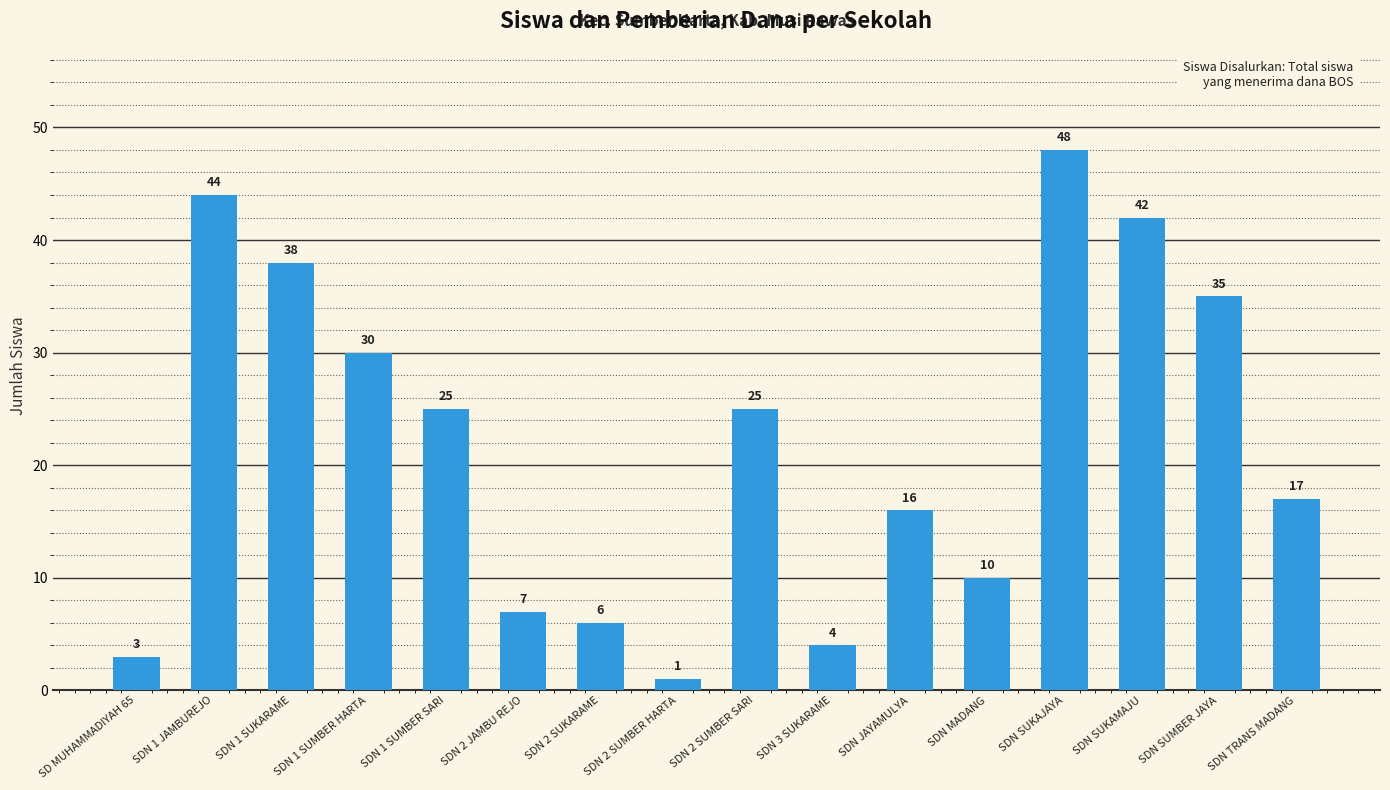

Where does the data first go above 25?

SDN 1 JAMBUREJO